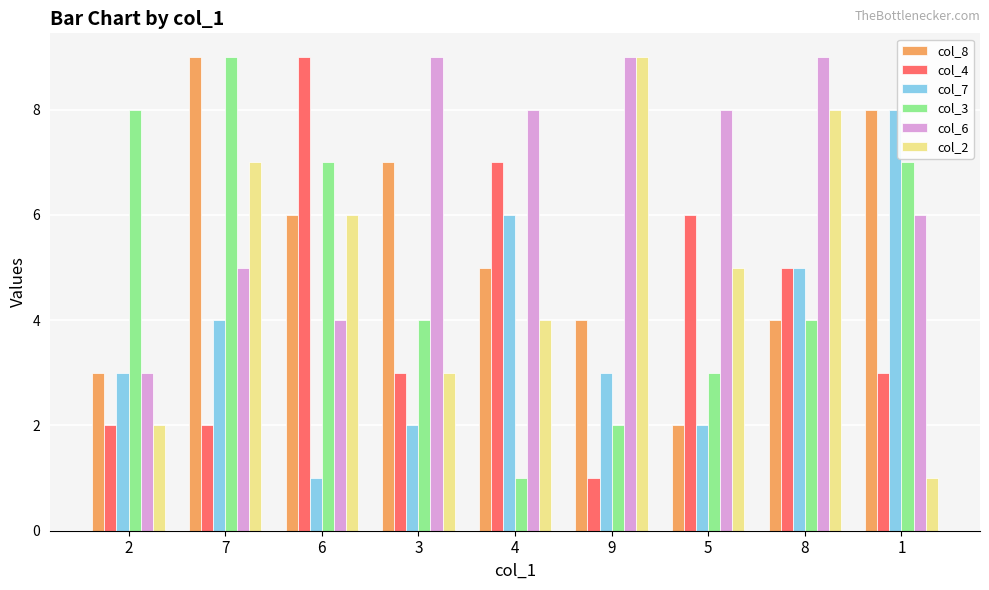

Which series changed the most between 4 and 5?

col_7